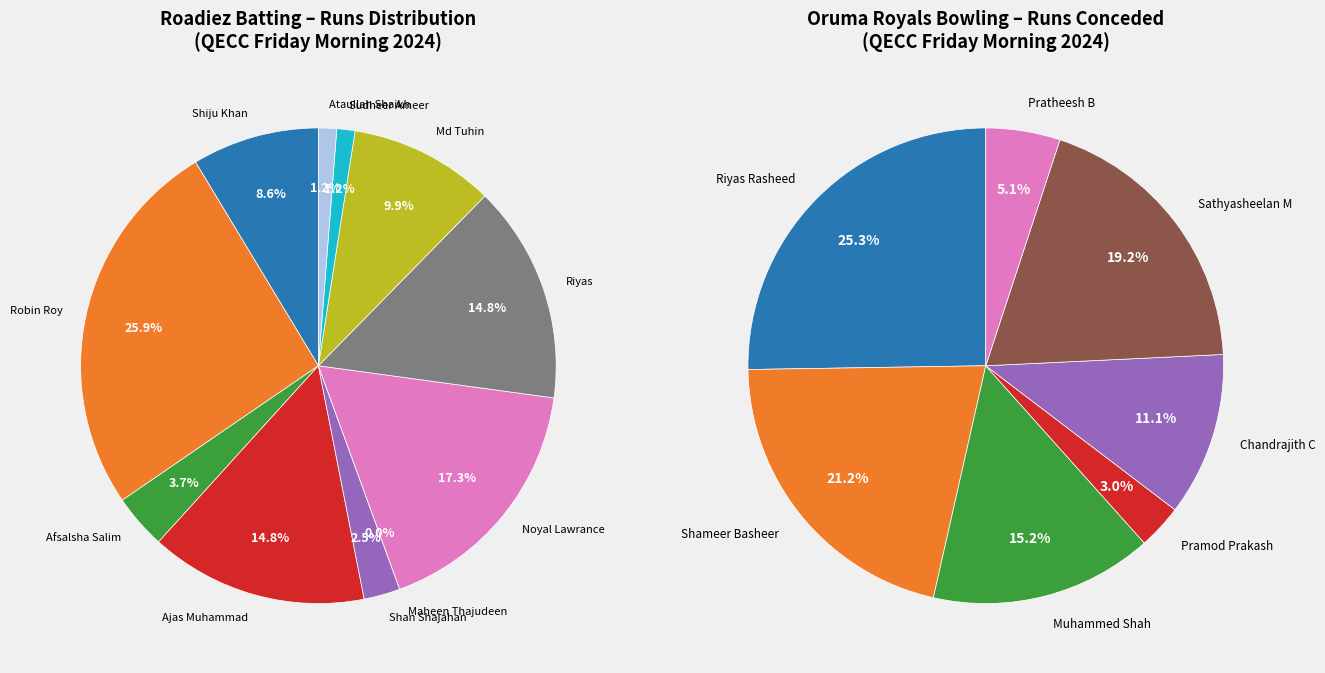

Is it true that 5 is 1% of the pie?

False